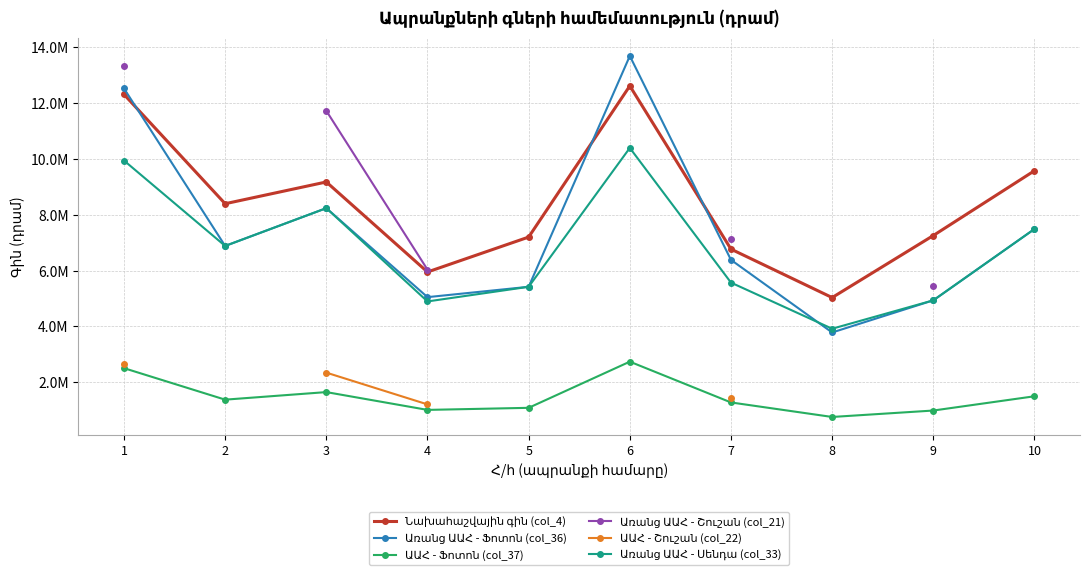

At which category is the sum across all series the highest?

1